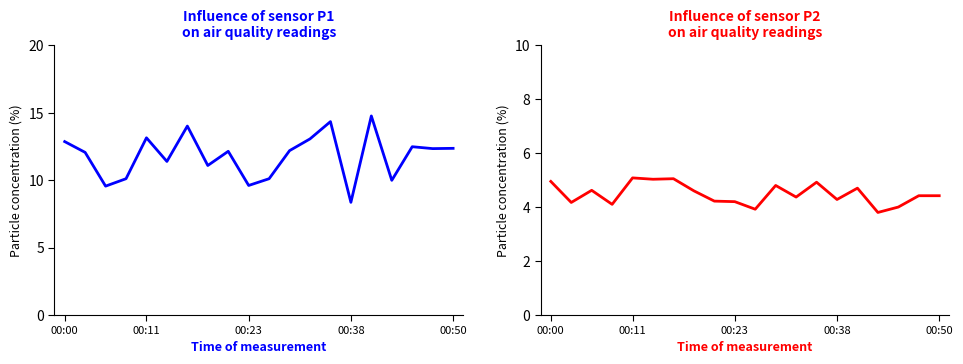

True or false: P2 and P1 intersect in this chart.

False